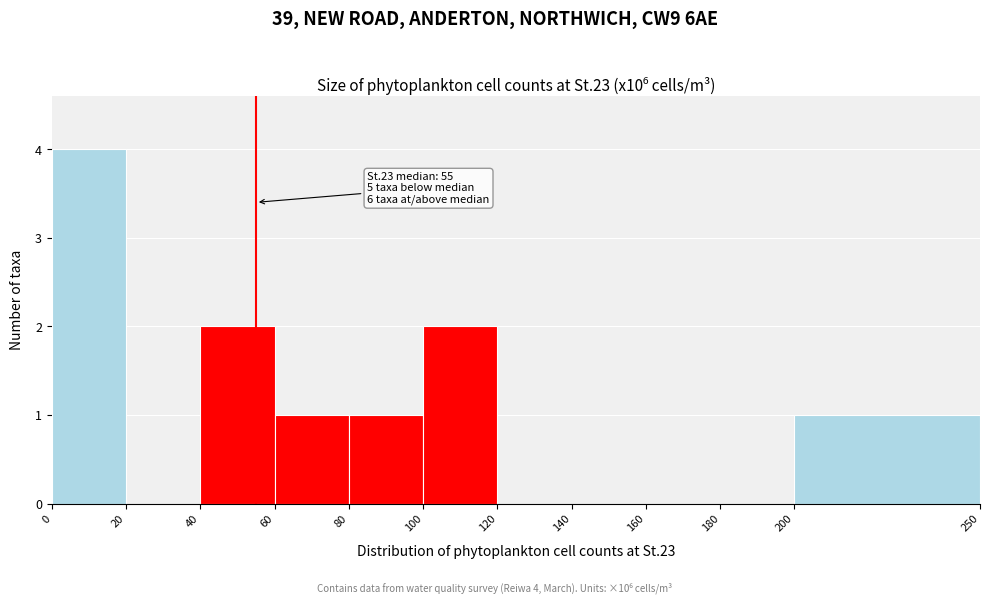

Which range on the x-axis has the tallest bar?

0 to 20